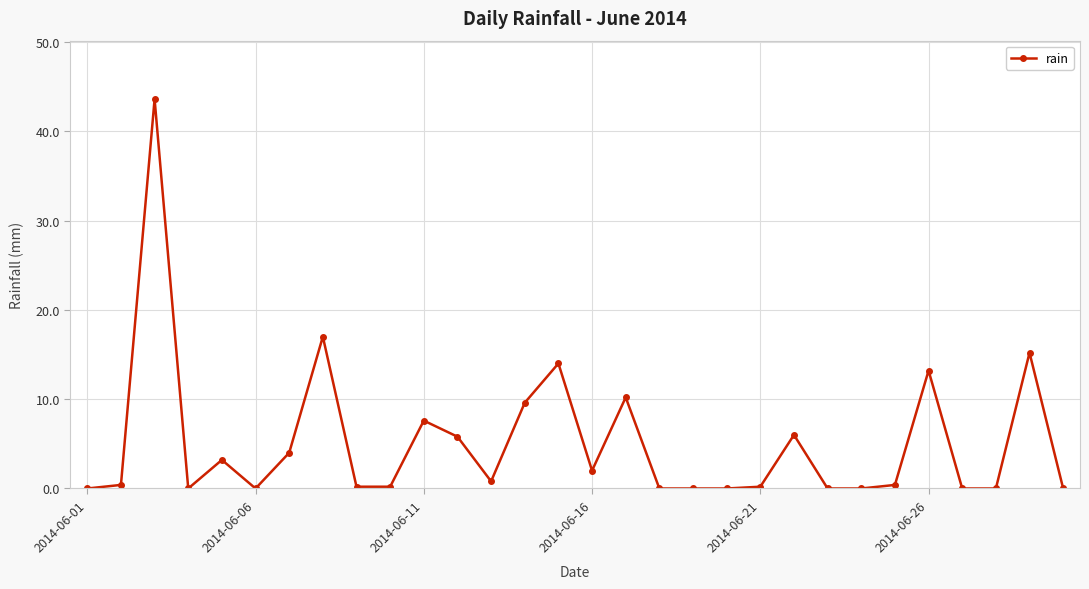

What is the sum of all values?

153.6